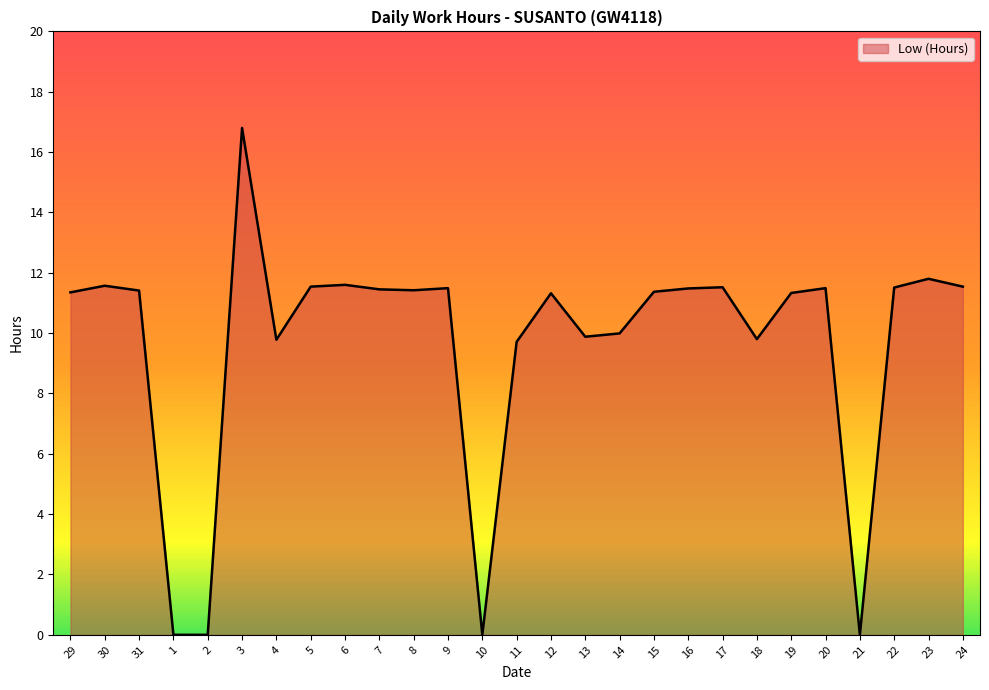

What is the difference between the maximum and minimum values?

16.8